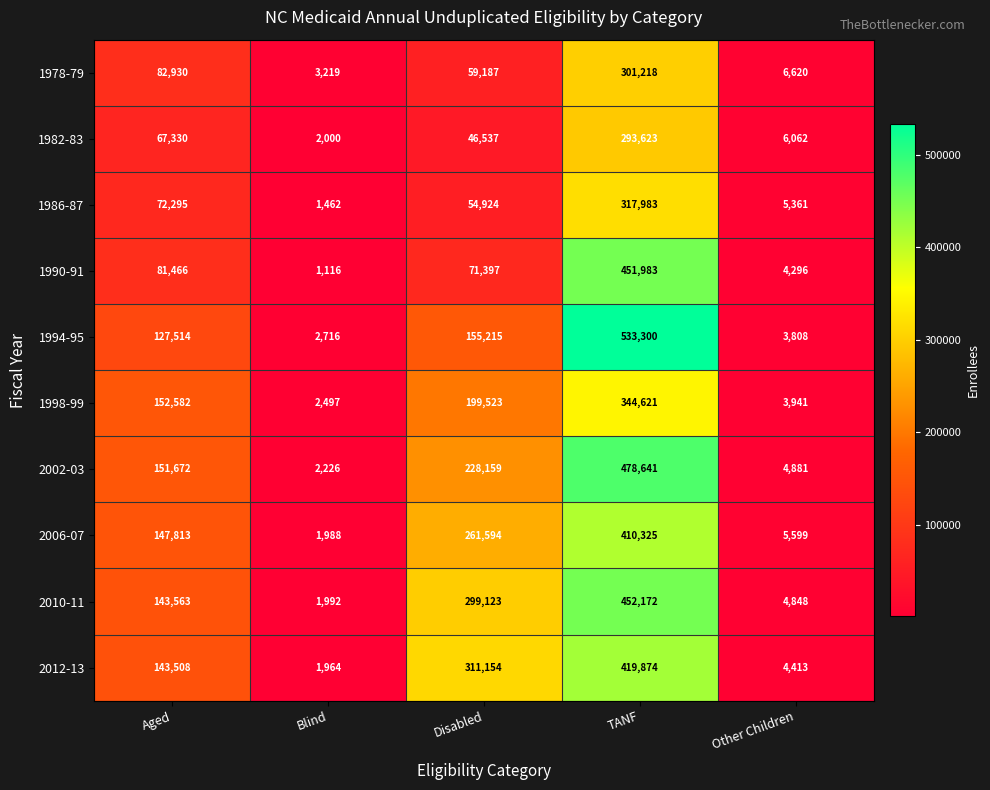

What is the lowest value of the 1982-83 series?

2000